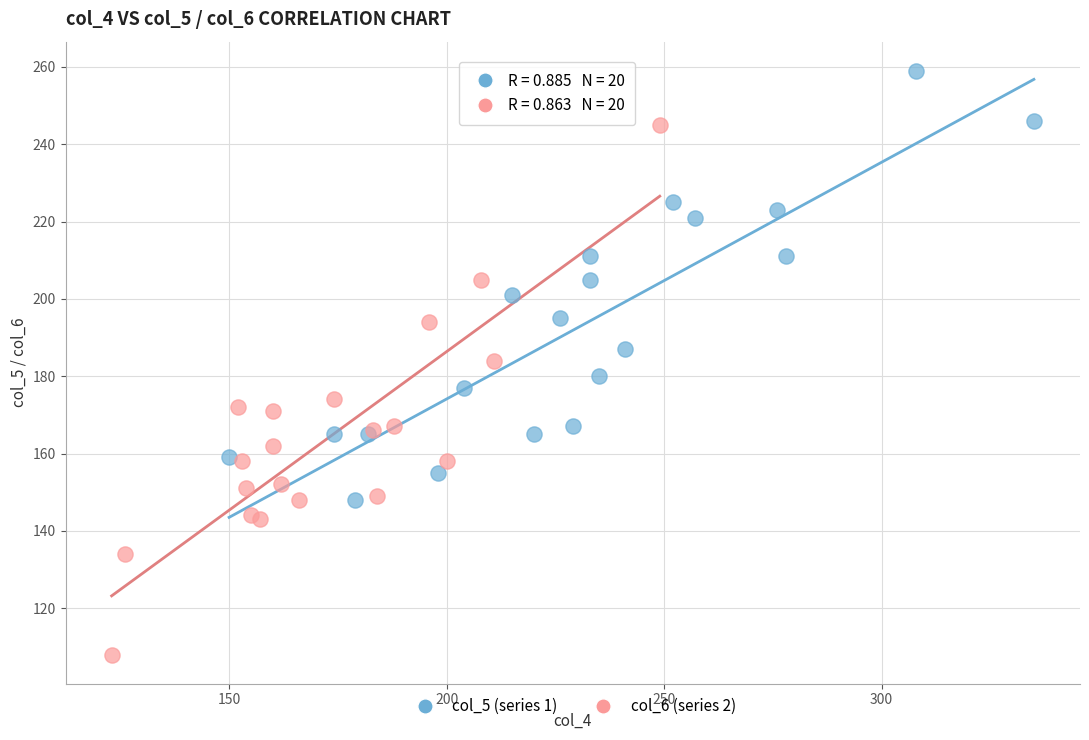

Which series reaches the maximum Y coordinate?

col_5 (series 1)